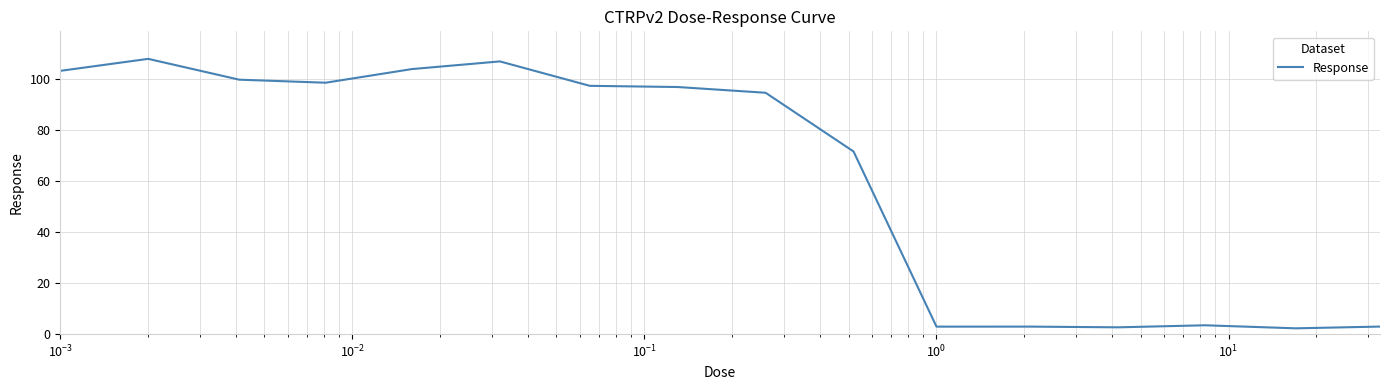

What is the greatest value displayed?

107.9